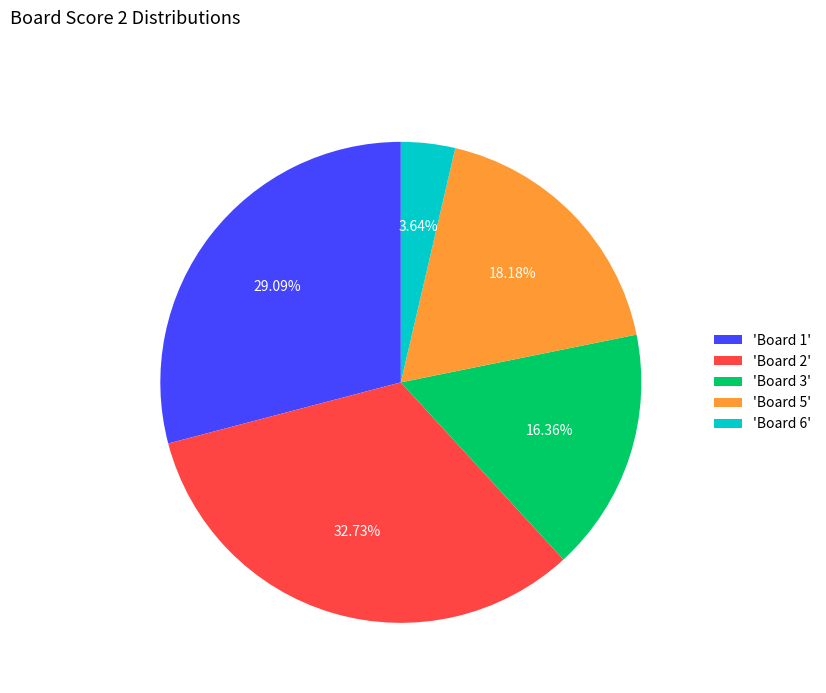

Approximately how many times larger is the value at 'Board 1' compared to 'Board 6'?

8.0